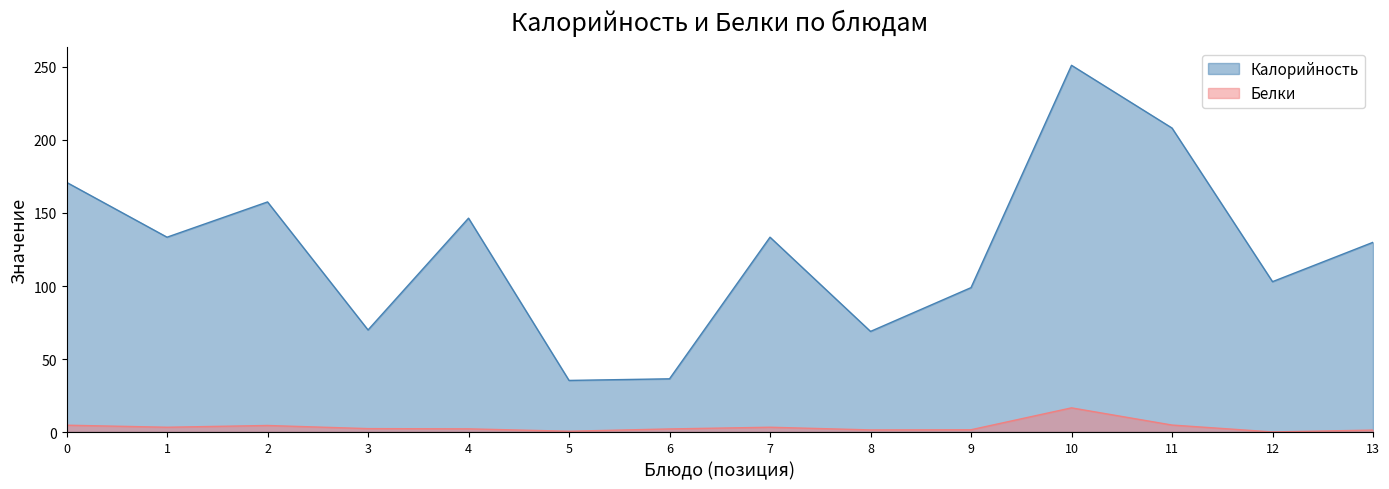

Count the number of data series in this chart.

2